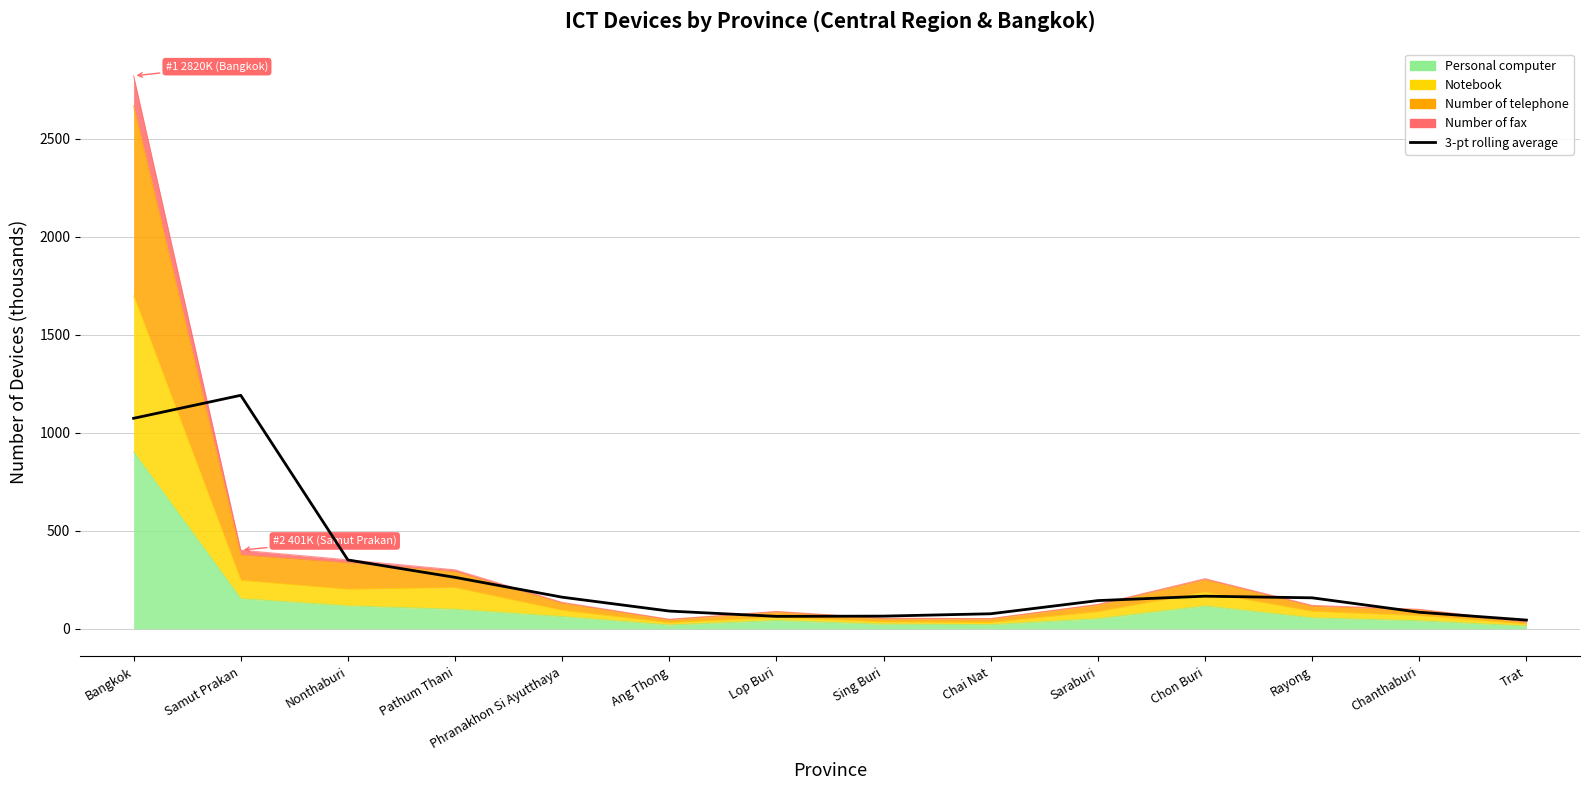

Where is the first local maximum?

Samut Prakan